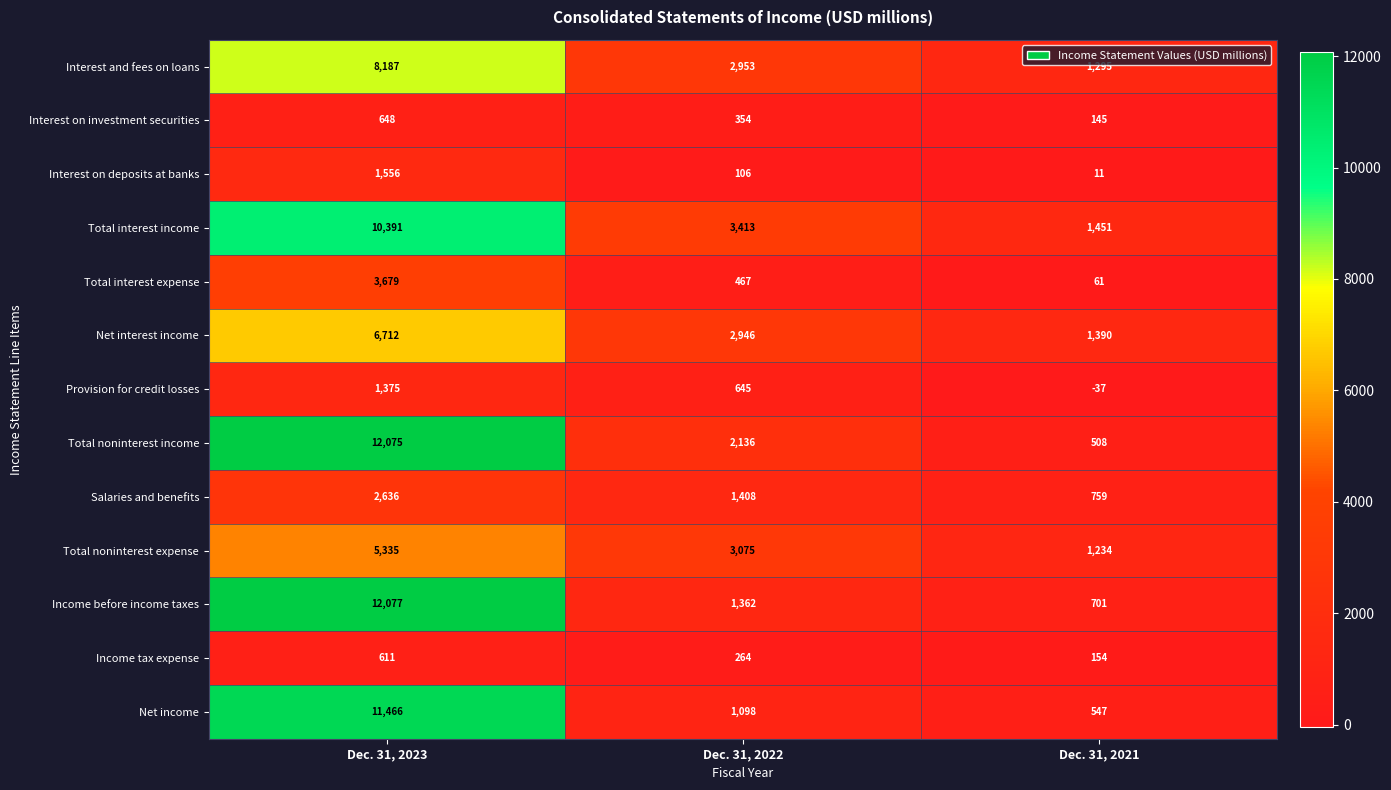

What is the difference between the highest and lowest values at Dec. 31, 2021?

1488